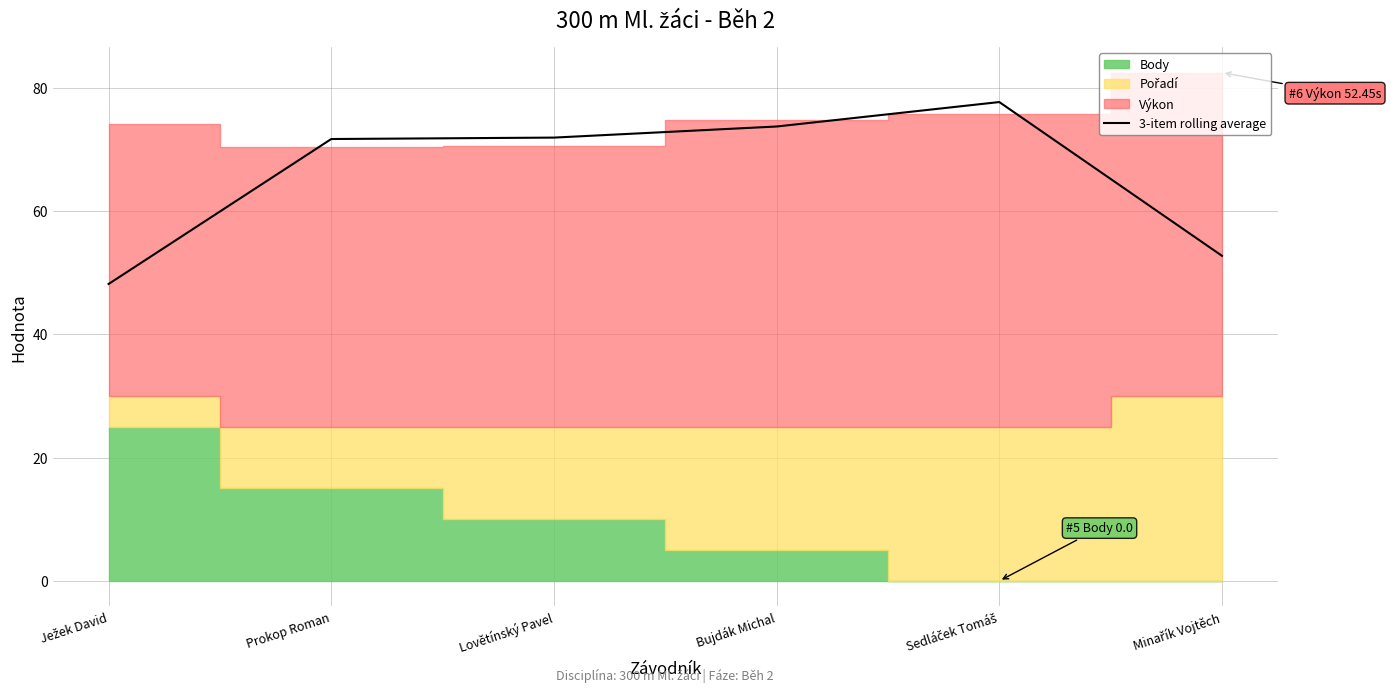

True or false: 3-item rolling average has a value of 19.1 at Bujdák Michal.

False